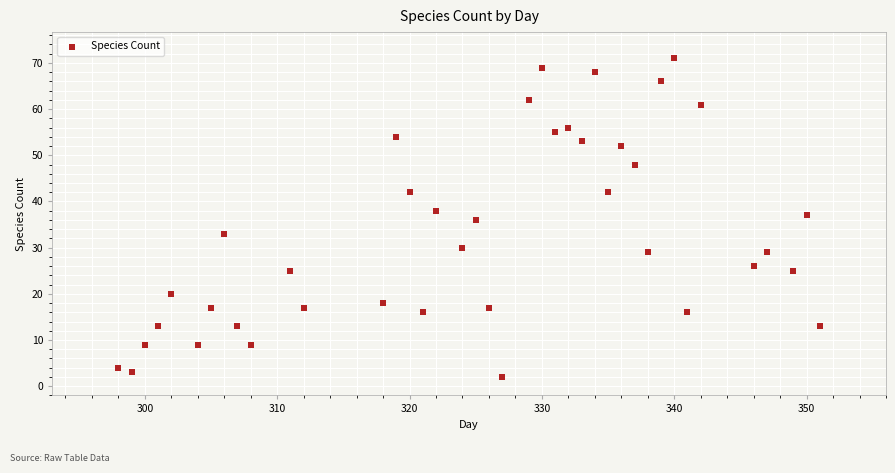

What is the range of X values (max minus min)?

53